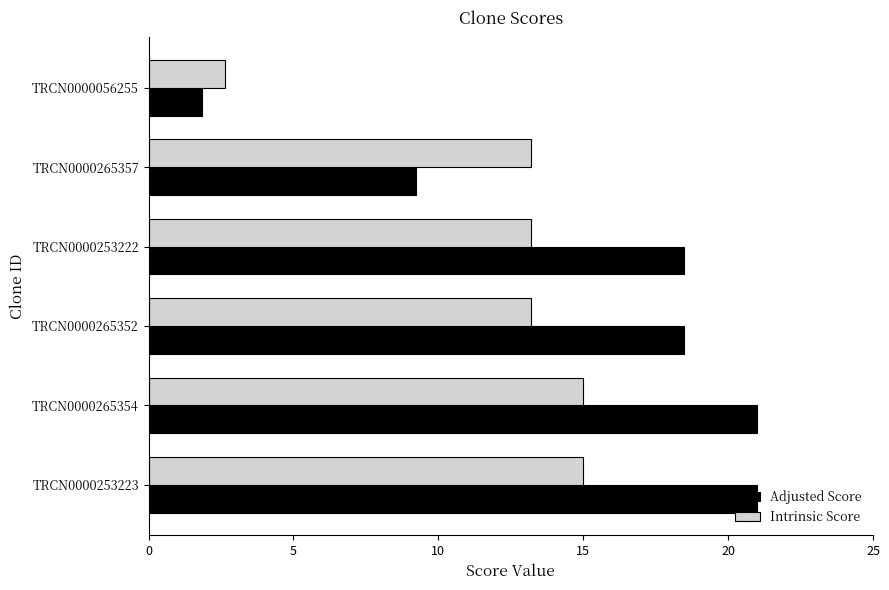

What is the sum of all Intrinsic Score values?

72.2